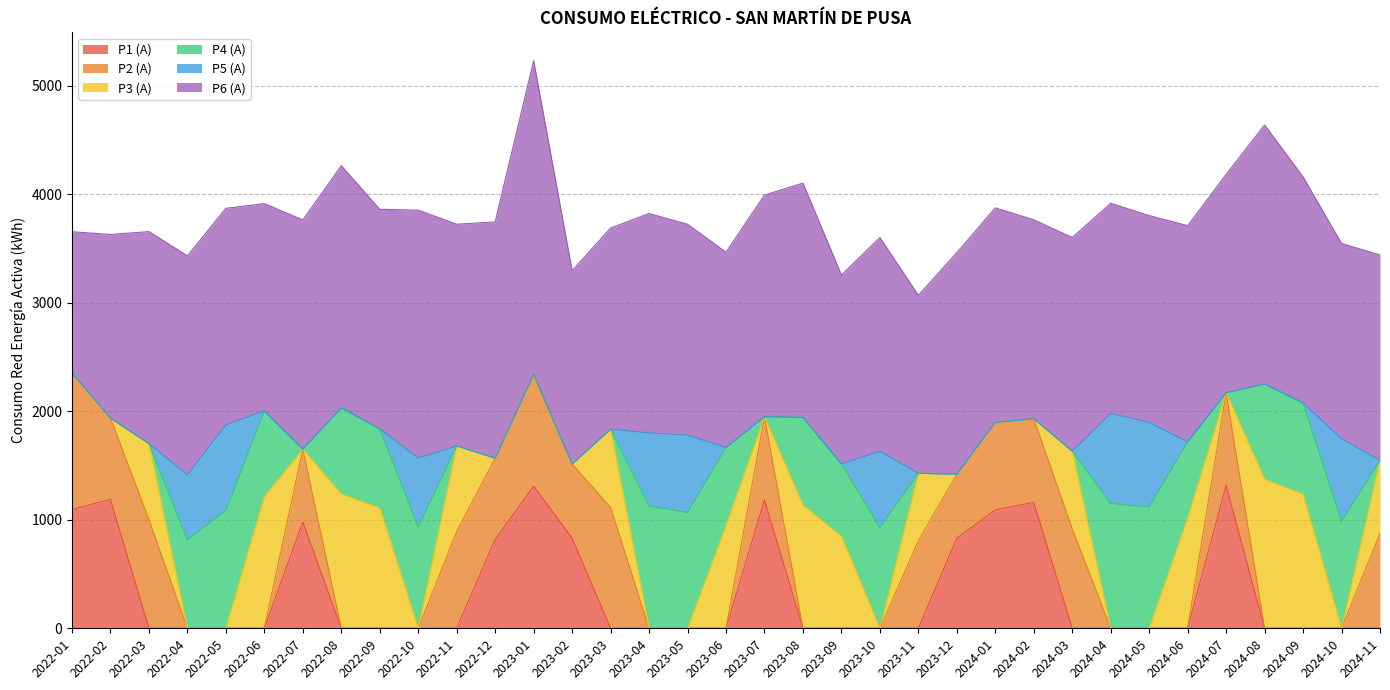

What is the difference between the highest and lowest values at 2023-12?

2041